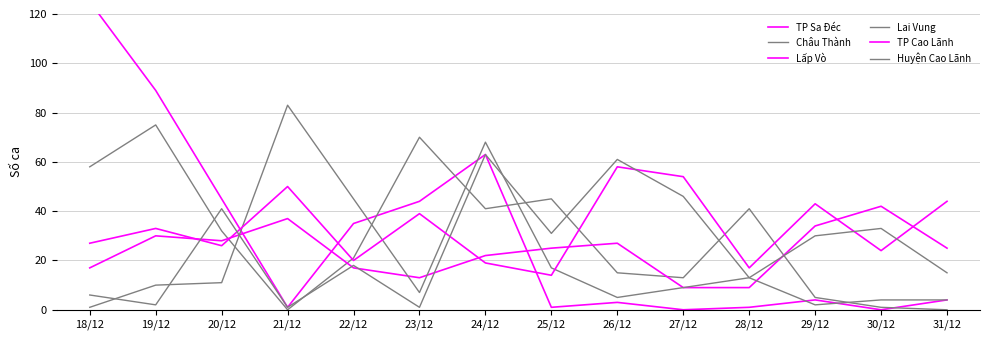

Rank the series by their maximum value, from lowest to highest.

Lấp Vò, TP Cao Lãnh, Huyện Cao Lãnh, Châu Thành, Lai Vung, TP Sa Đéc